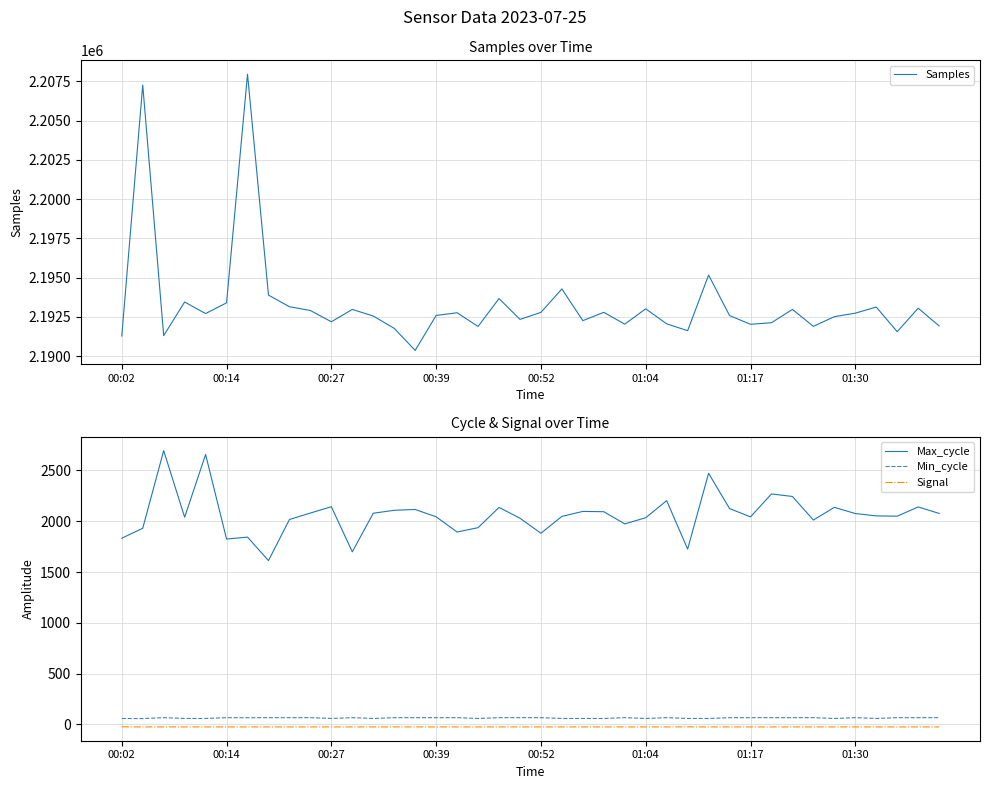

True or false: Min_cycle and Max_cycle cross at least once.

False